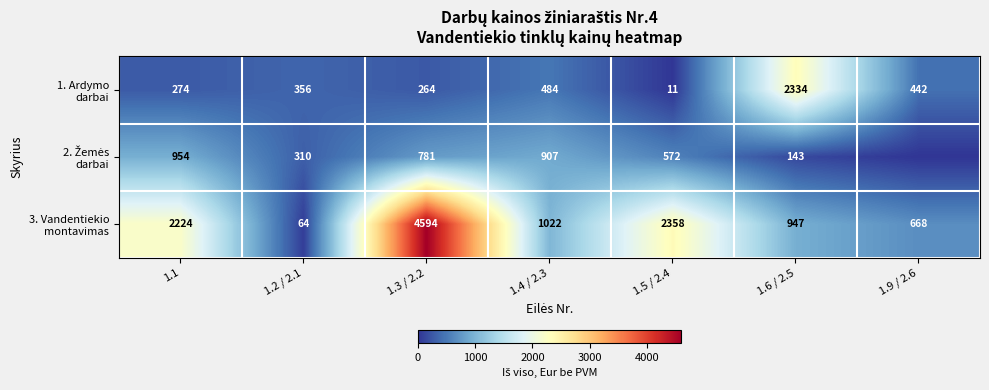

What is the spread (max minus min) of values at 1.2 / 2.1?

292